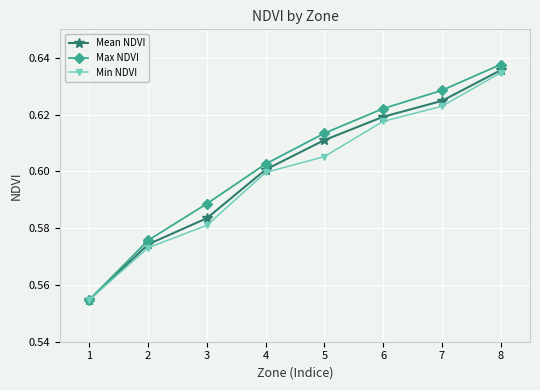

The Mean NDVI series shows 0.9 at 1. True or false?

False